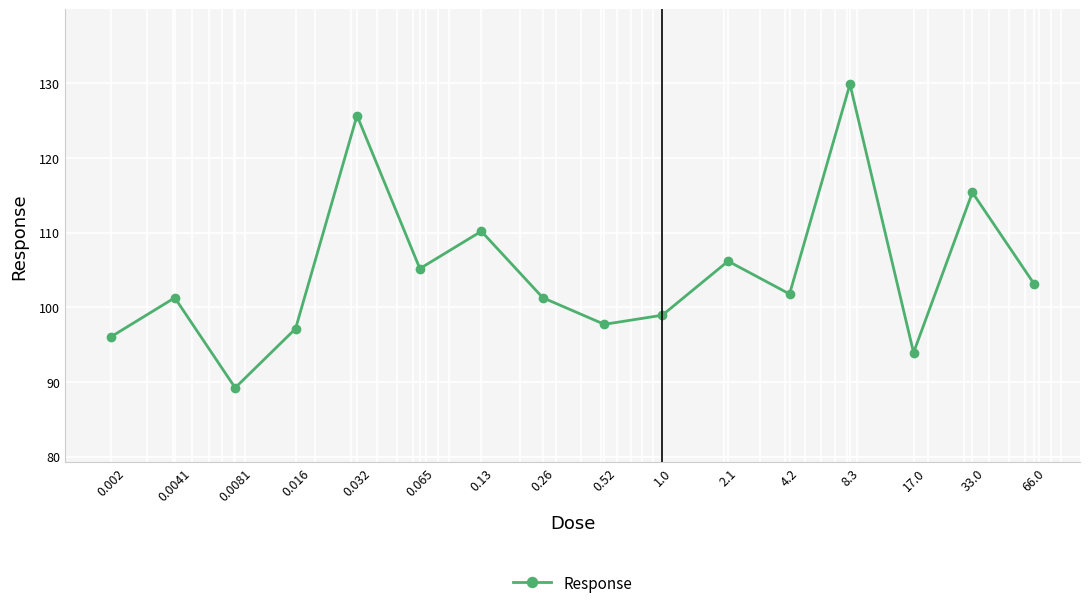

What is the difference between the maximum and minimum values?

40.7